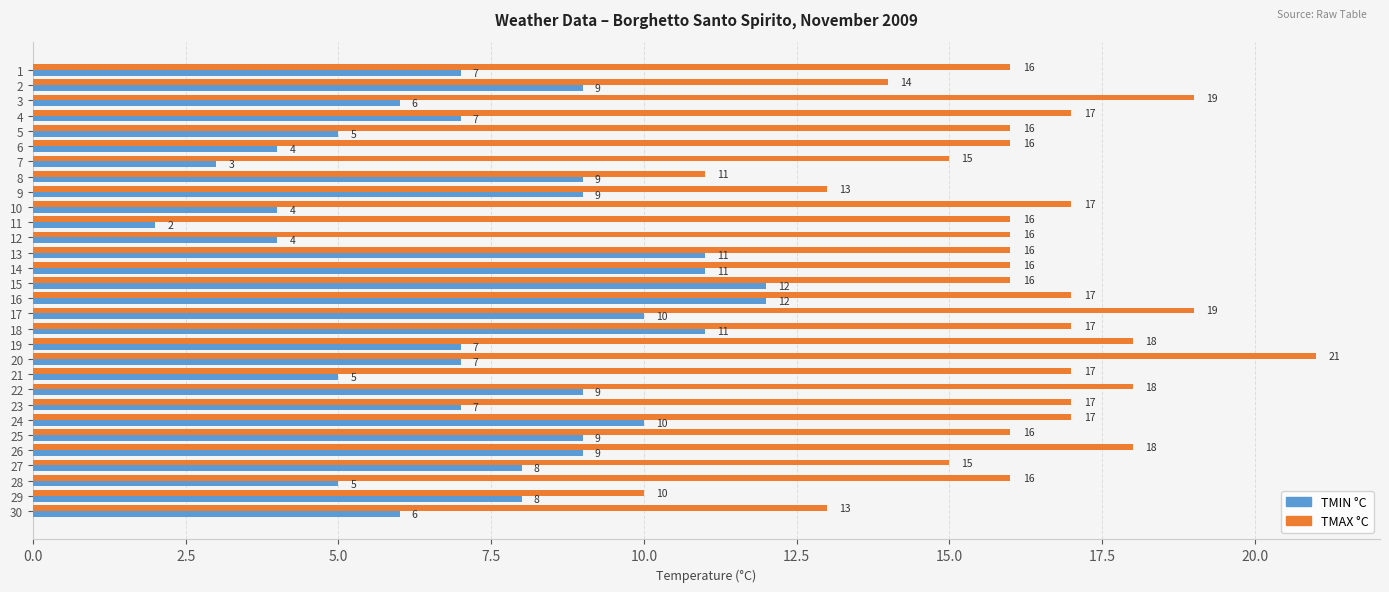

Which series has the widest spread of values?

TMAX °C